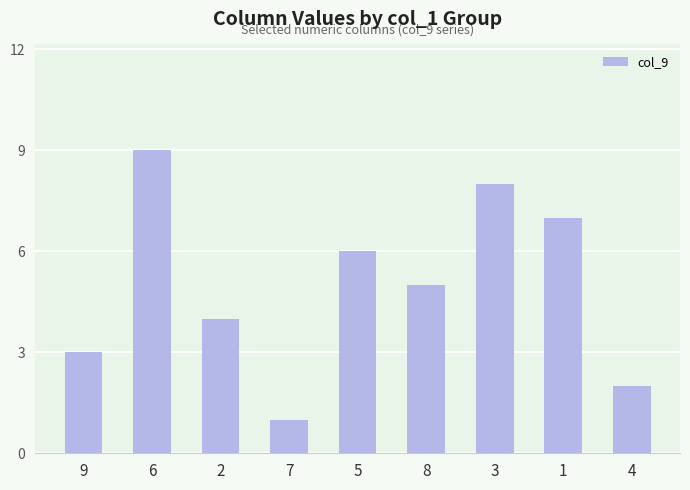

Reading left to right, transcribe all the data shown in this chart.

9=3	6=9	2=4	7=1	5=6	8=5	3=8	1=7	4=2